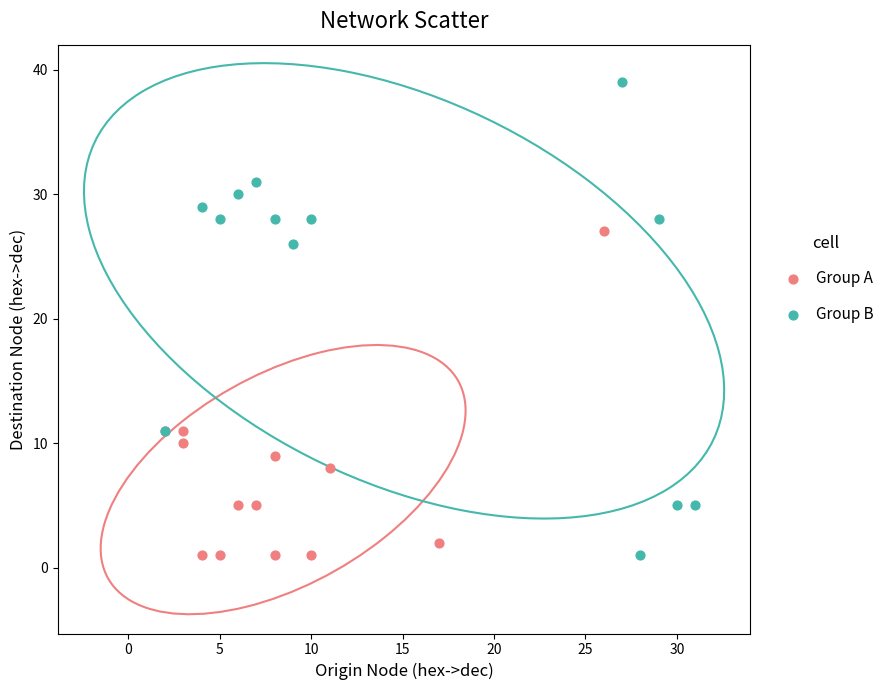

Which series has the largest Y range (max minus min)?

Group B